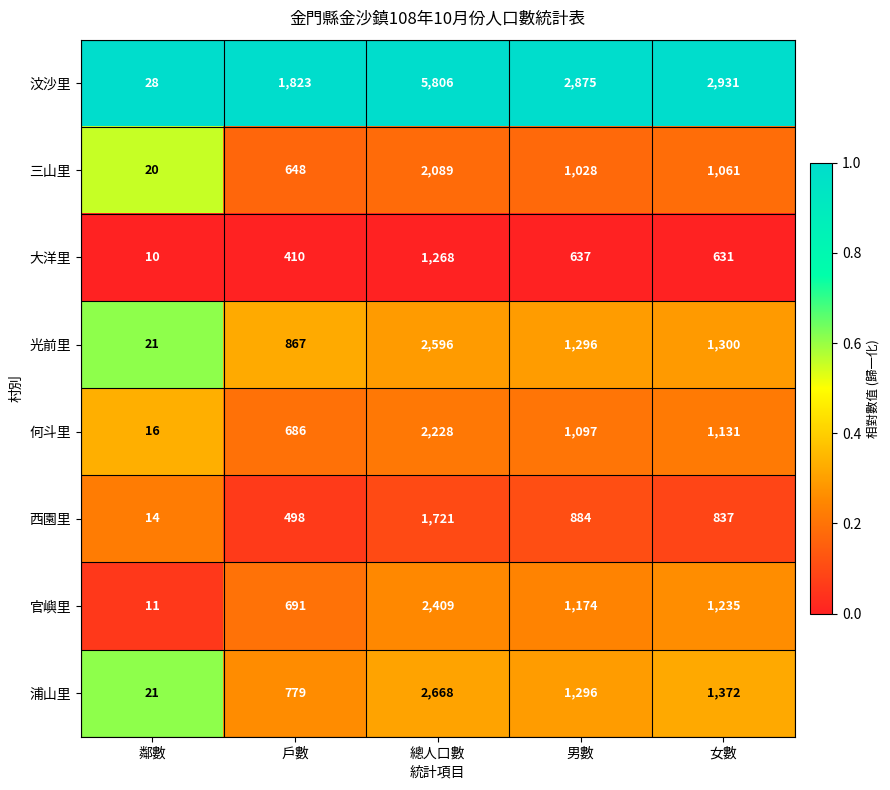

What is the difference between the highest and lowest values at 男數?

2238